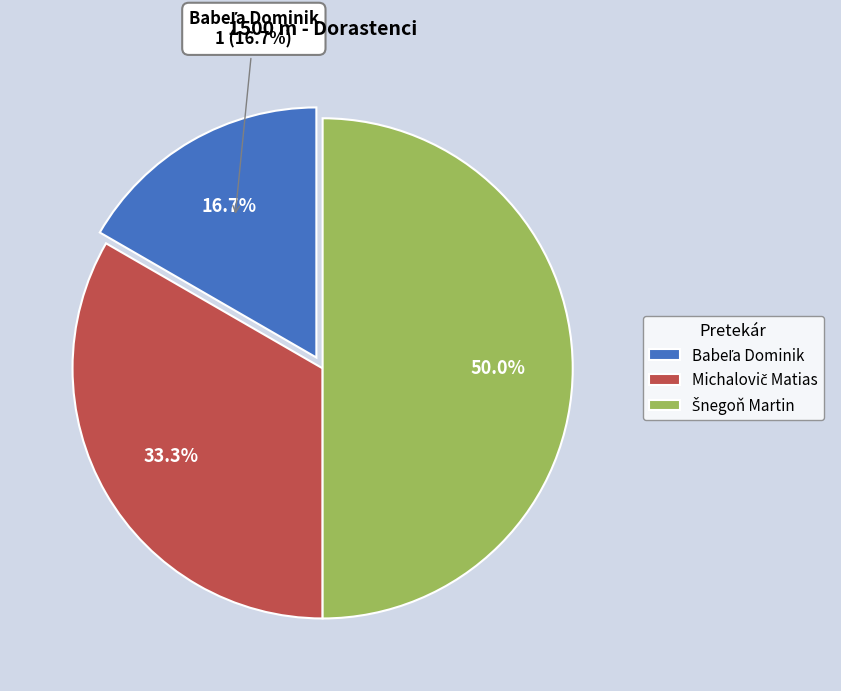

Does any single category account for the majority?

No